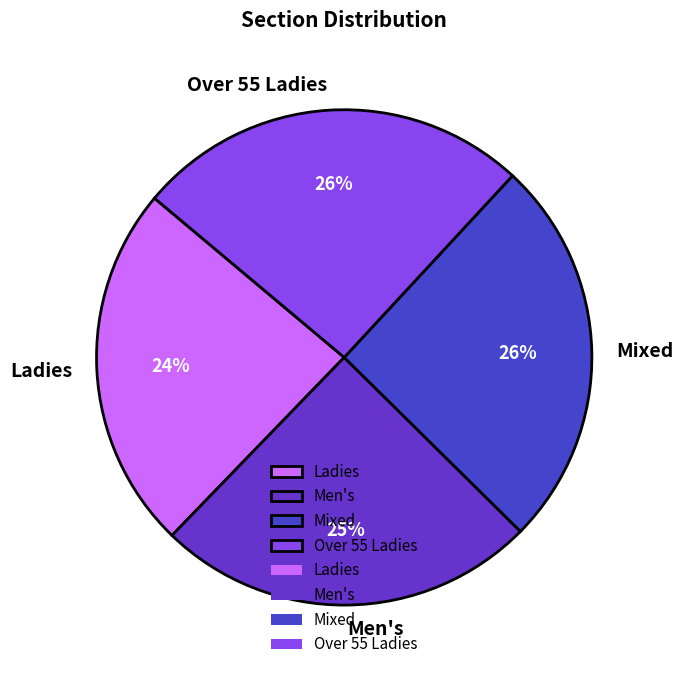

How many slices are in this pie chart?

4